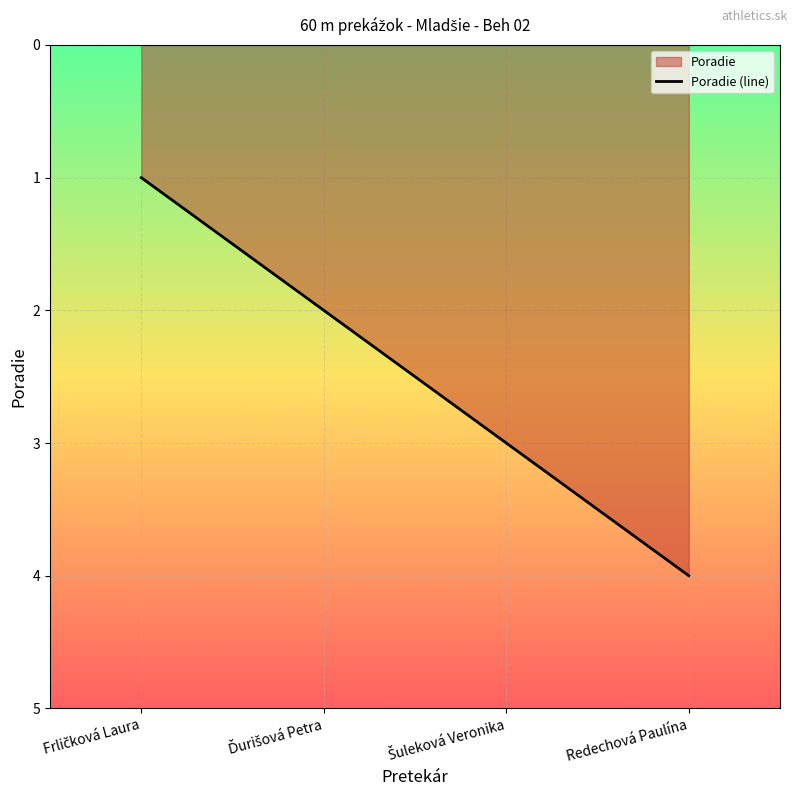

Reading left to right, what are all the values shown in this chart?

Frličková Laura=1	Ďurišová Petra=2	Šuleková Veronika=3	Redechová Paulína=4